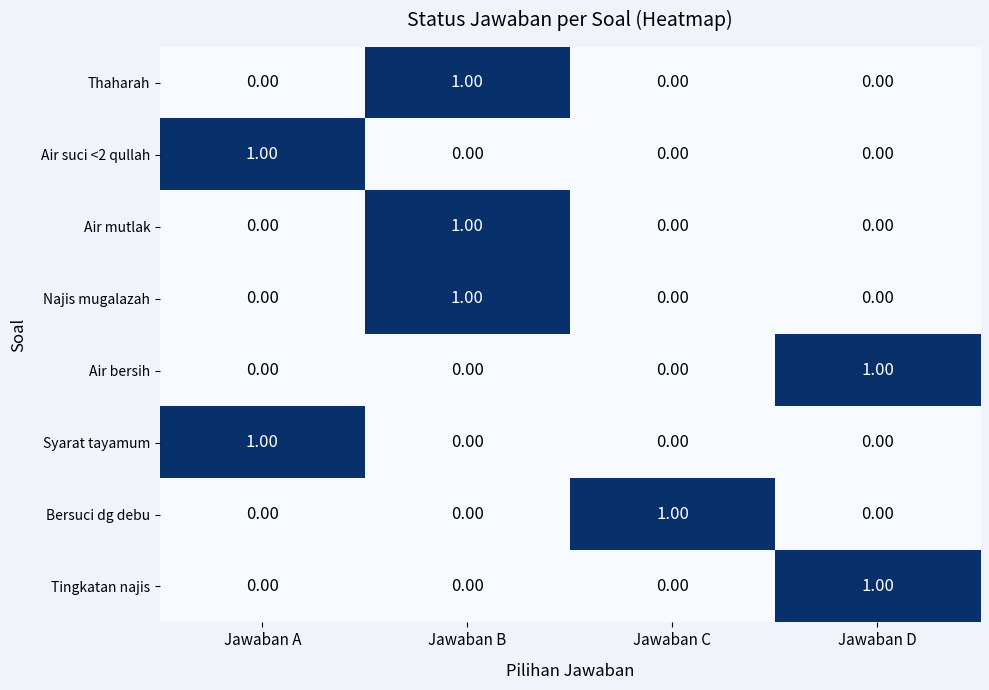

At which category is the sum across all series the highest?

Jawaban B